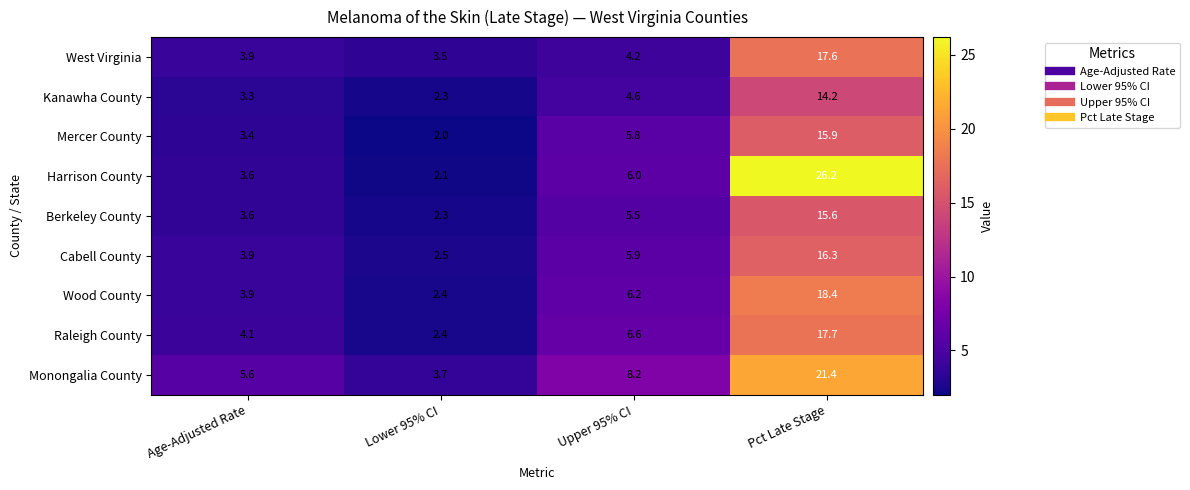

What is the minimum value for Mercer County?

2.0